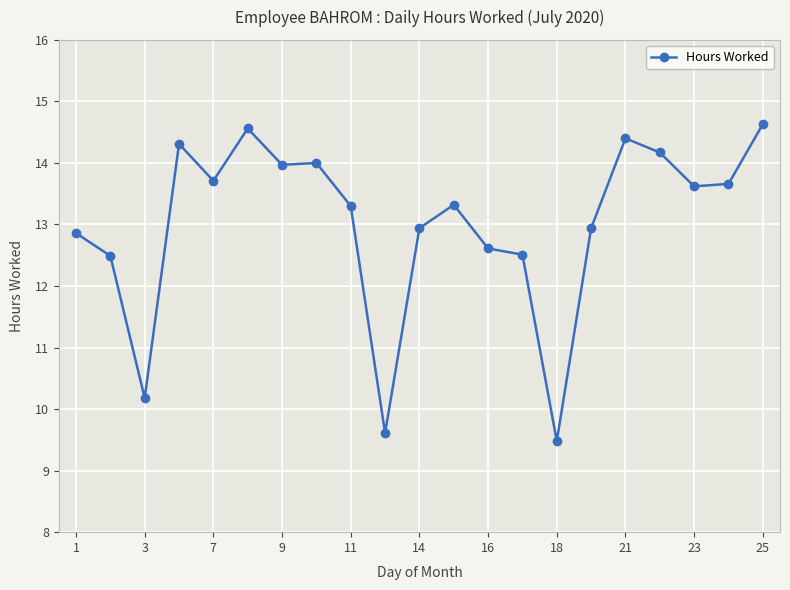

What is the maximum value for Hours Worked?

14.6